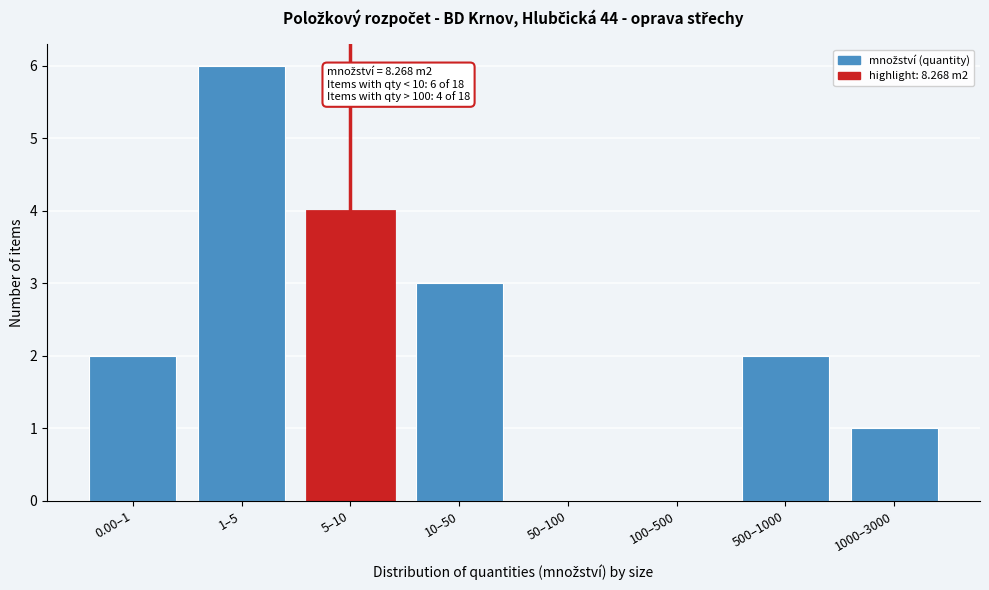

Reading left to right, what are all the values shown in this chart?

0.00–1=2	1–5=6	5–10=4	10–50=3	50–100=0	100–500=0	500–1000=2	1000–3000=1